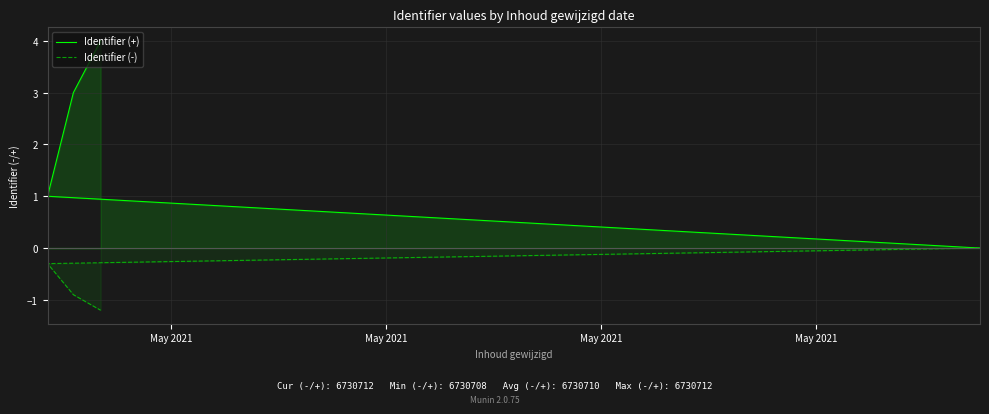

True or false: Identifier (+) has more than 2 interior local peaks.

False